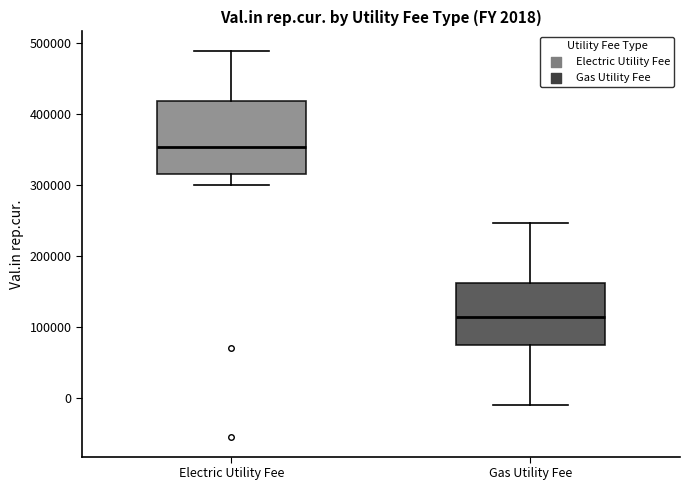

Which box has the lowest median line?

Gas Utility Fee